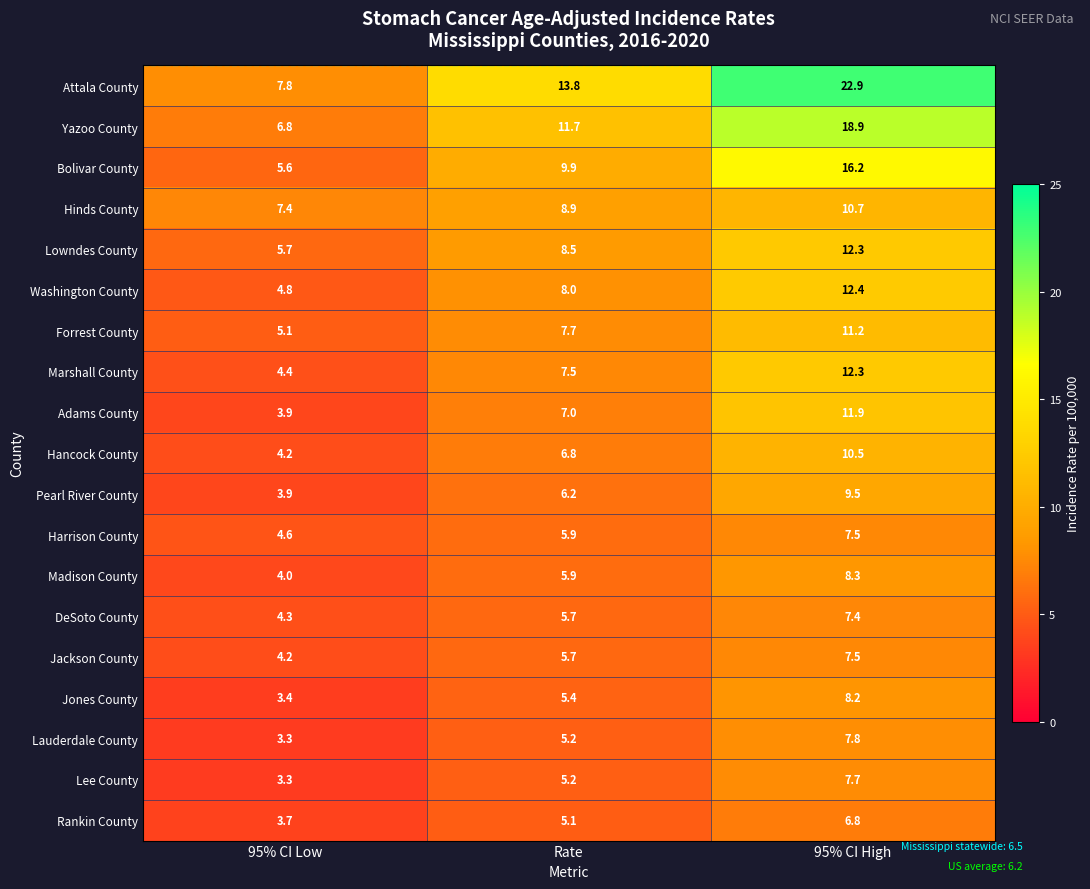

List the labels in order of Pearl River County value, smallest first.

95% CI Low, Rate, 95% CI High